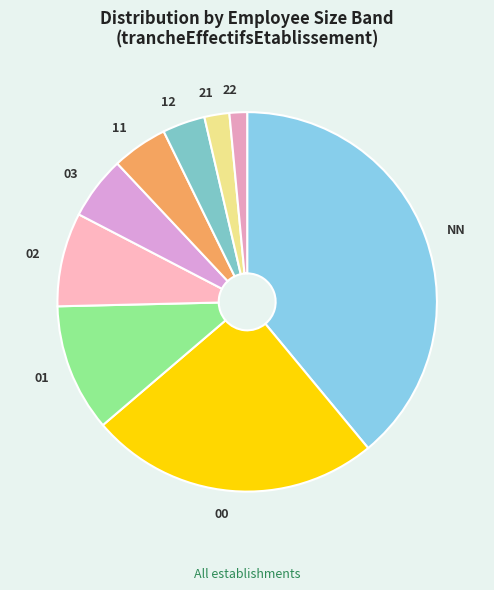

Rank the categories by value from lowest to highest.

22, 21, 12, 11, 03, 02, 01, 00, NN